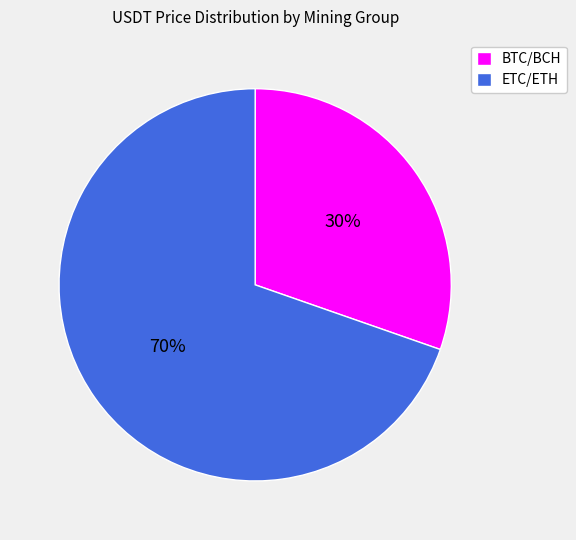

The BTC/BCH slice represents 22% of the pie. True or false?

False